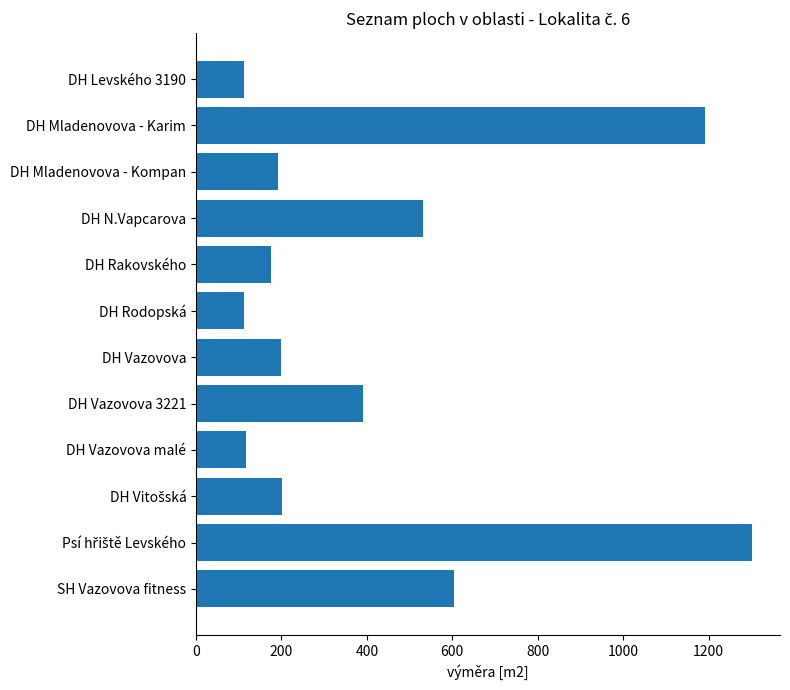

What is the value of the 12th bar from the top?

603